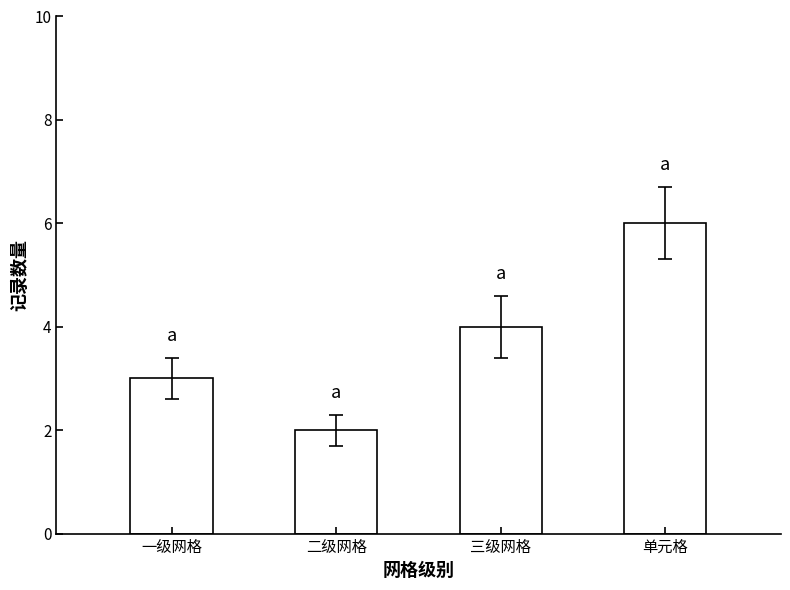

What is the difference between the maximum and minimum values?

4